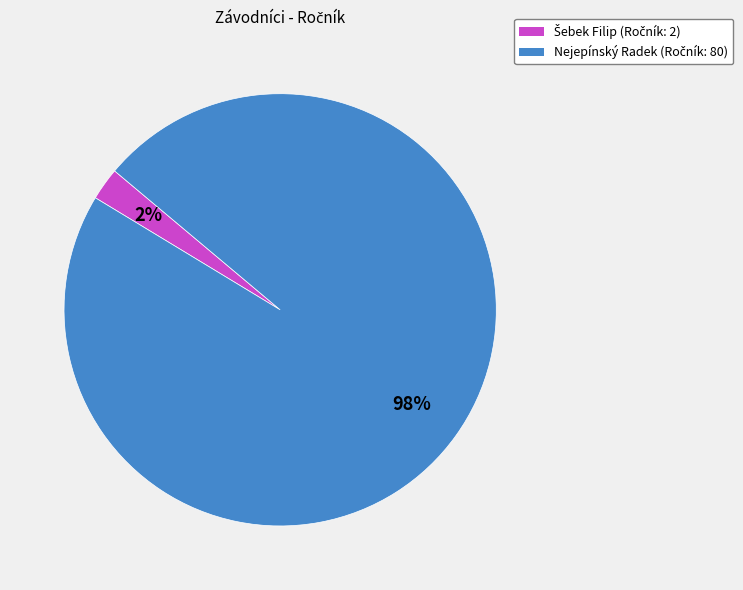

True or false: Nejepínský Radek accounts for 98% of the total.

True